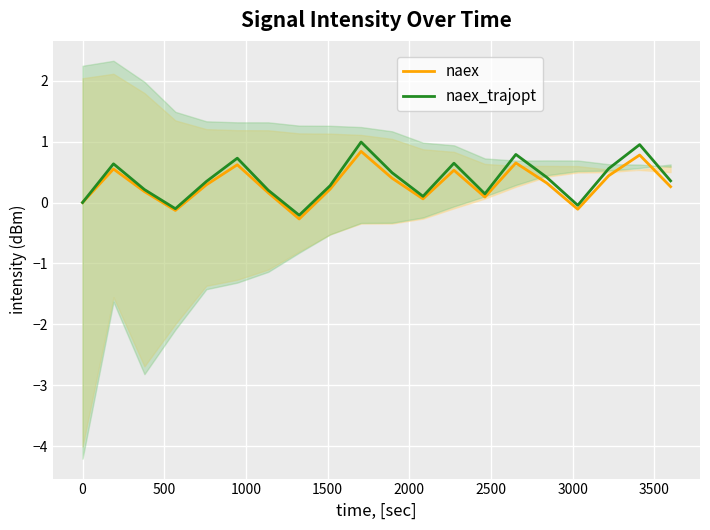

What is the value of the naex point at the 15th from the left?

0.6